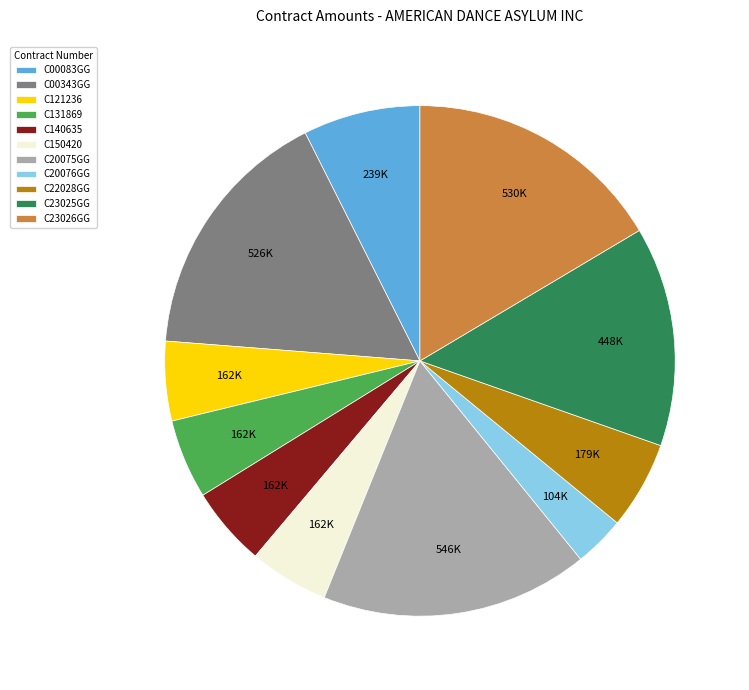

What is the ratio of the value at C121236 to the value at C23026GG?

0.3